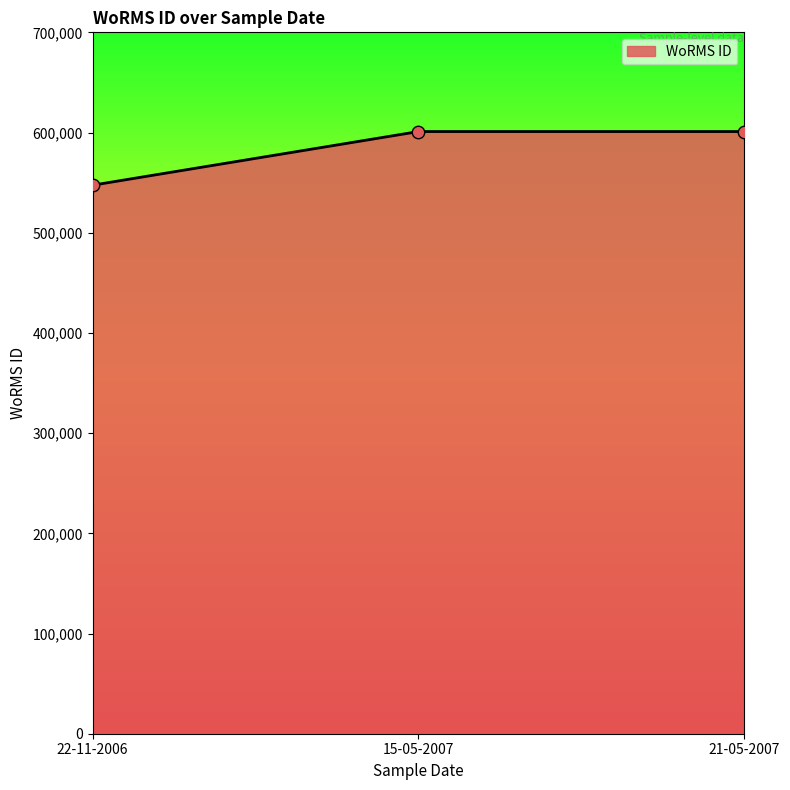

Which has a higher value, 21-05-2007 or 22-11-2006?

21-05-2007